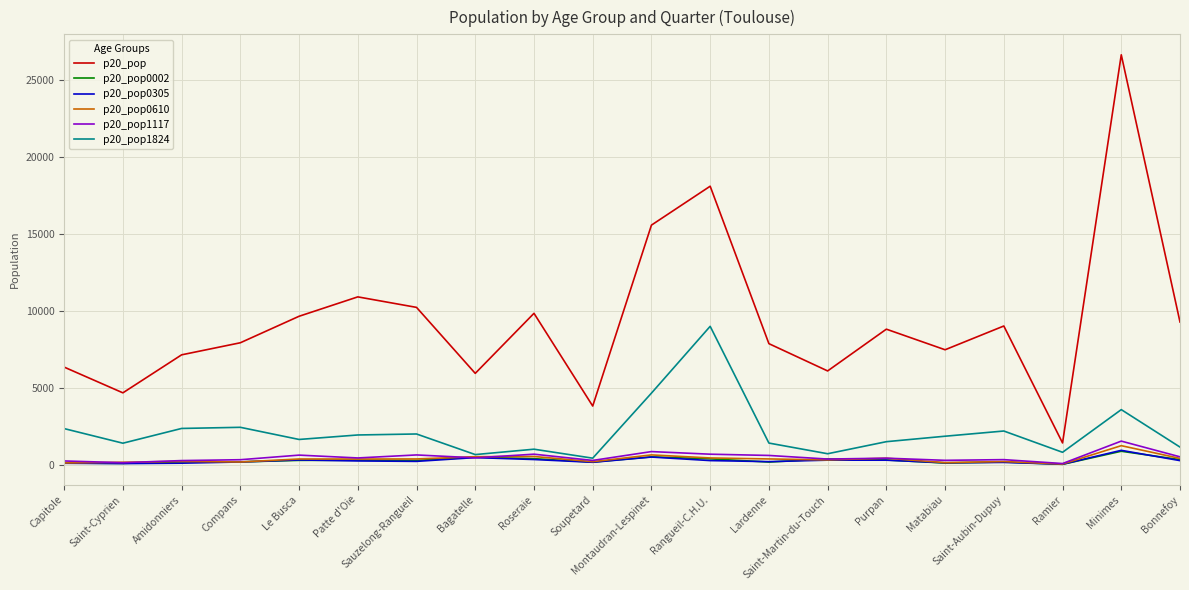

What is the difference between the maximum and minimum values in the p20_pop0002 series?

849.9